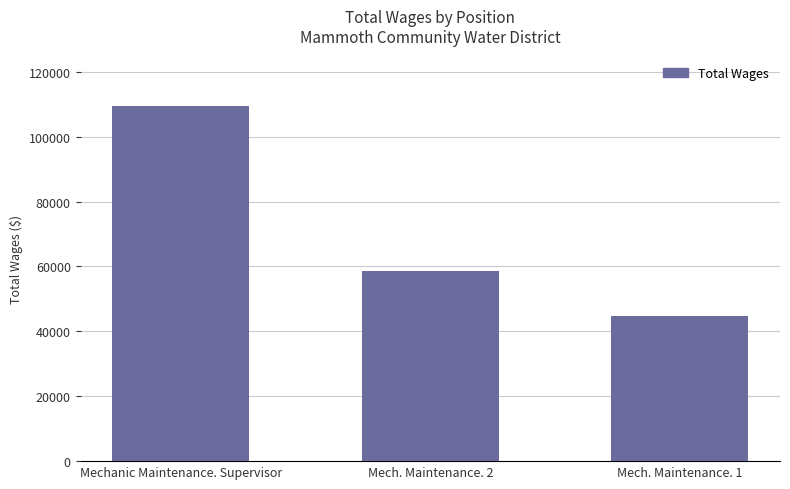

What is the label of the 2nd bar from the right?

Mech. Maintenance. 2